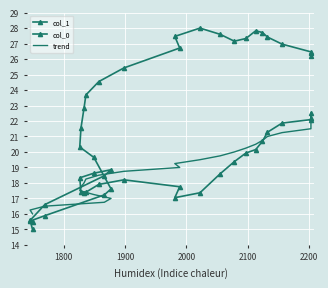

At 2100, list the series in order from largest to smallest.

col_0, col_1, trend